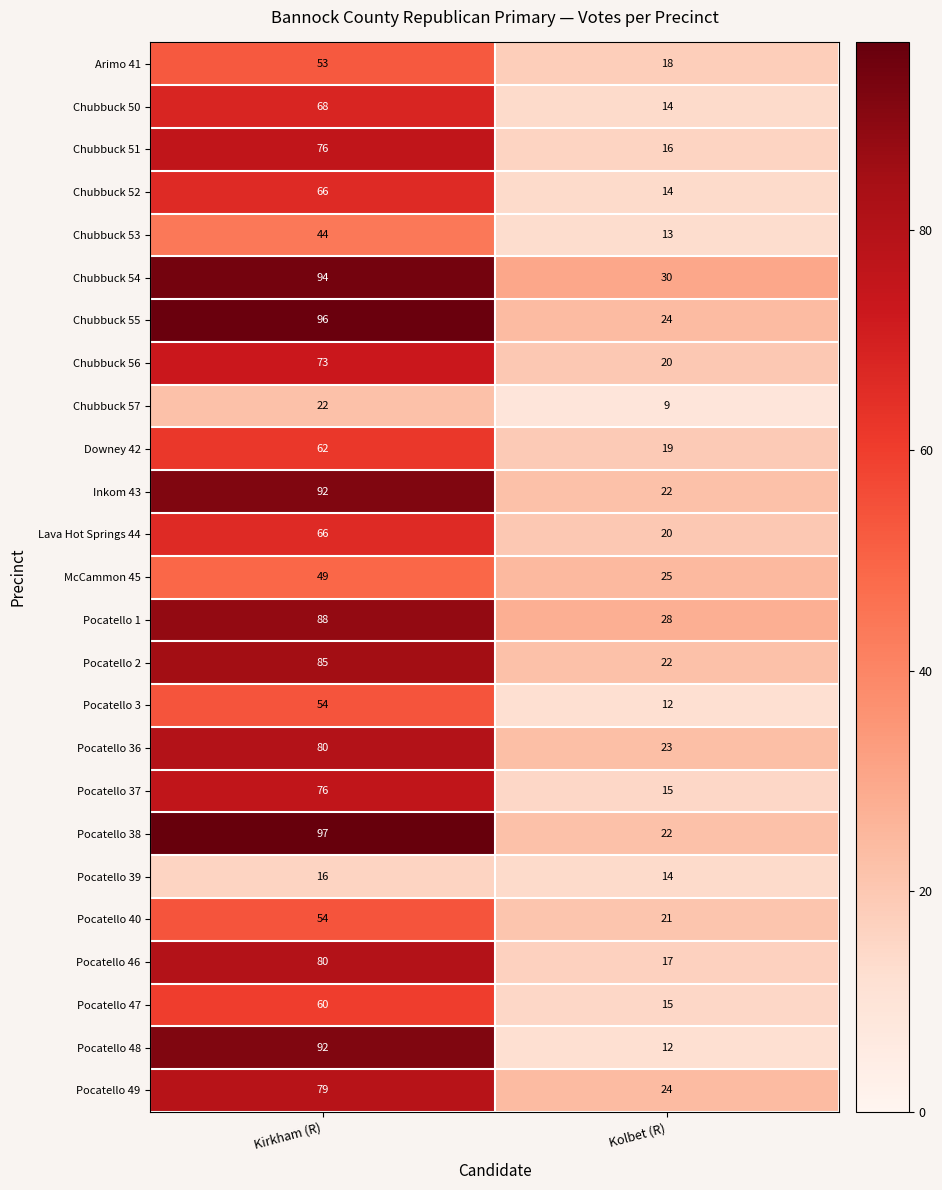

At which category does the chart reach its minimum across all series?

Kolbet (R)